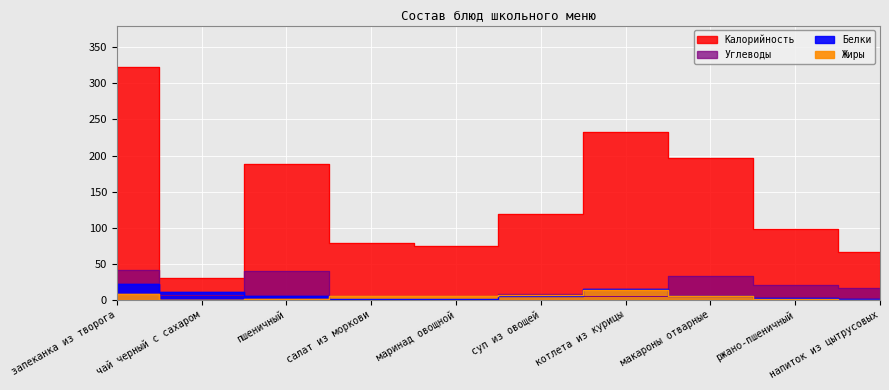

How many lines are shown in the chart?

4